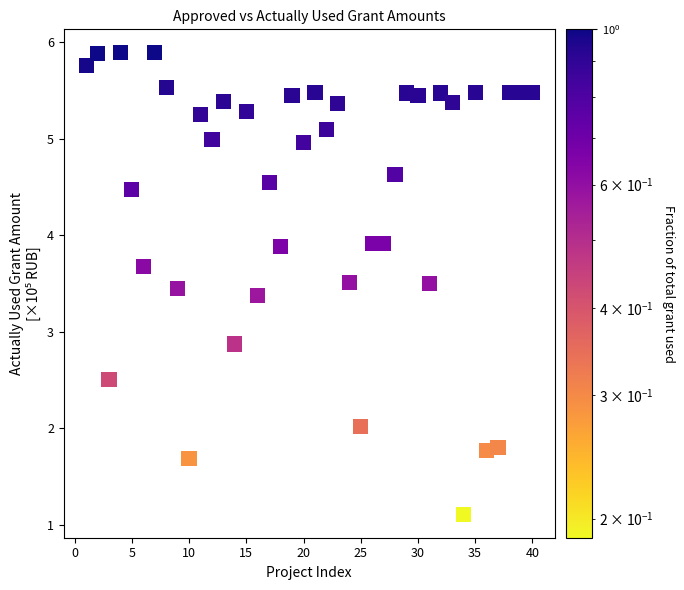

What is the range of X values (max minus min)?

39.0